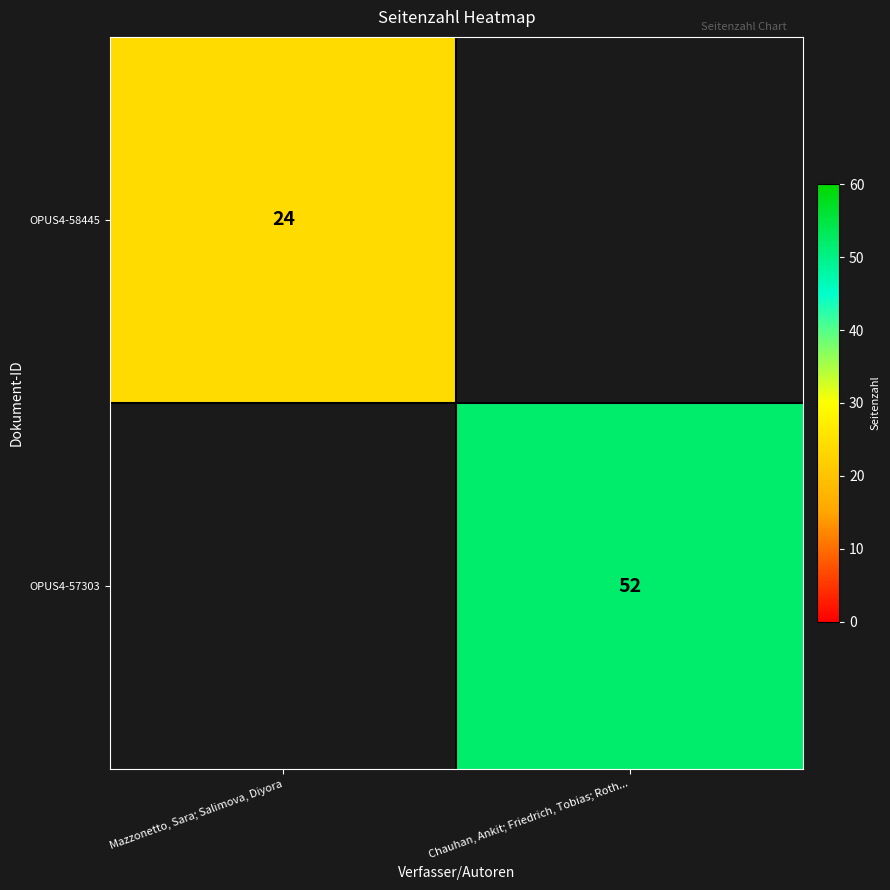

At how many categories does at least one series exceed 49?

1